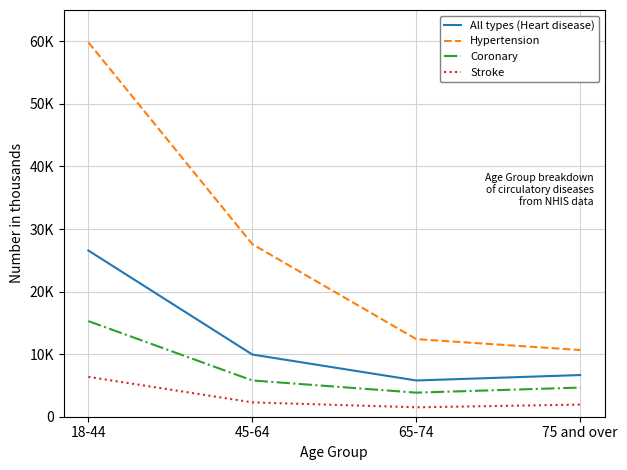

Reading left to right, extract all data points from this chart.

All types (Heart disease): 18-44=26561	45-64=9939	65-74=5792	75 and over=6661
Hypertension: 18-44=59830	45-64=27578	65-74=12404	75 and over=10661
Coronary: 18-44=15281	45-64=5796	65-74=3848	75 and over=4657
Stroke: 18-44=6370	45-64=2293	65-74=1505	75 and over=1936